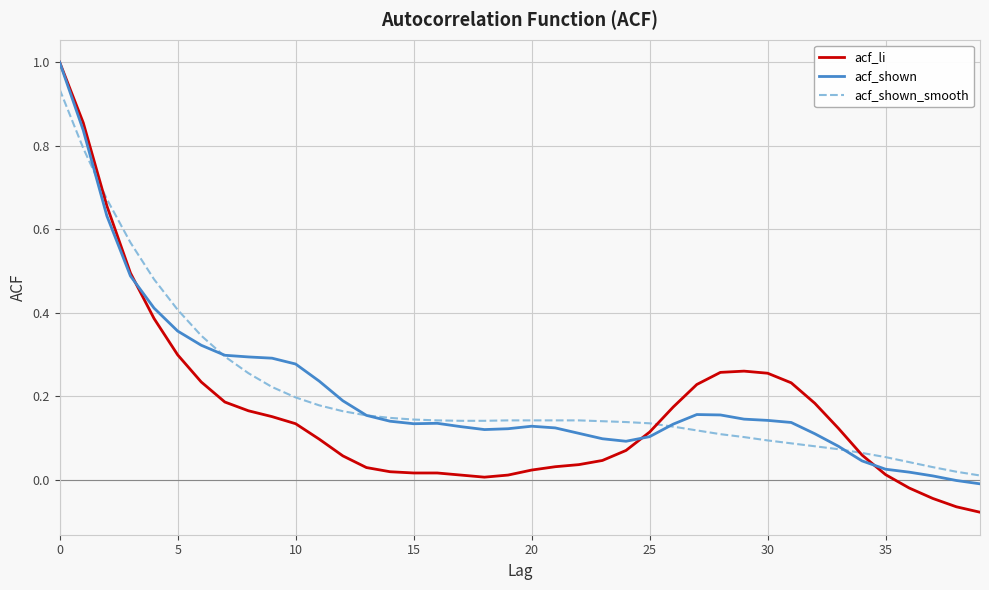

Which series has the largest range (max minus min)?

acf_li